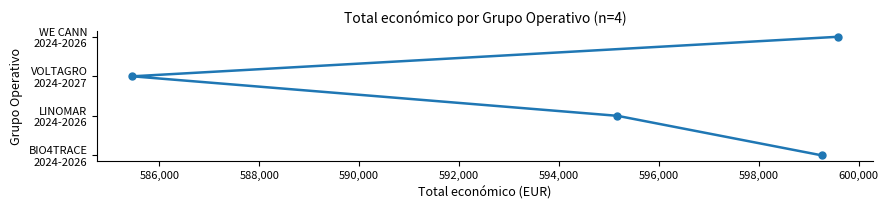

Does the chart have visible grid lines?

No